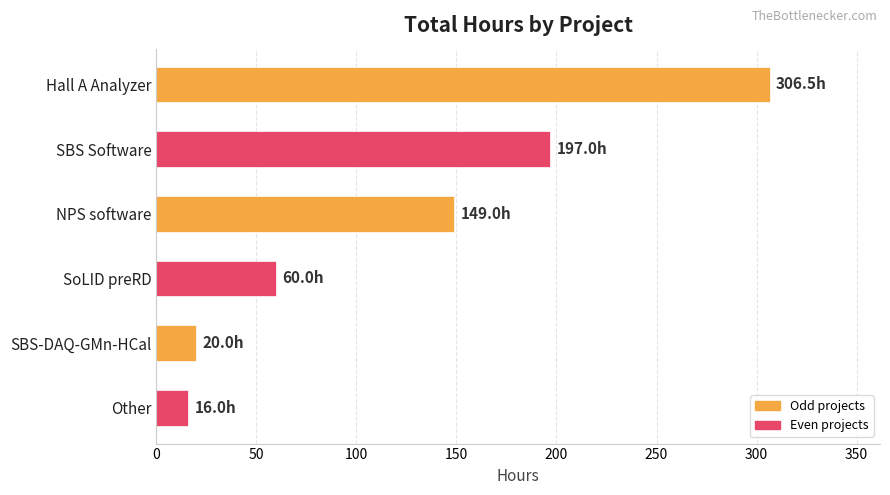

Which has a higher value, Hall A Analyzer or SBS Software?

Hall A Analyzer